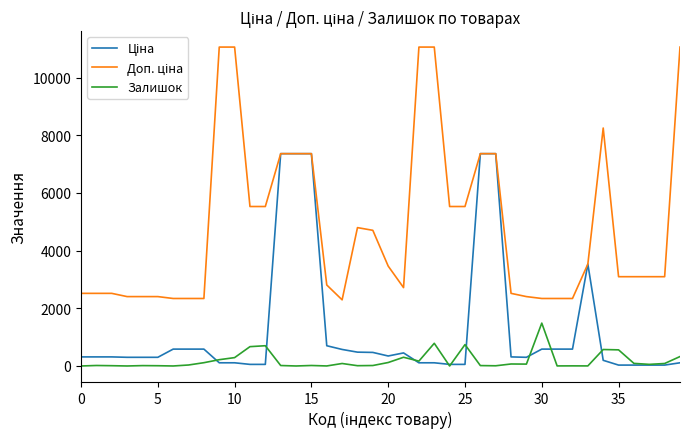

Does the chart display data point markers on the line(s)?

No